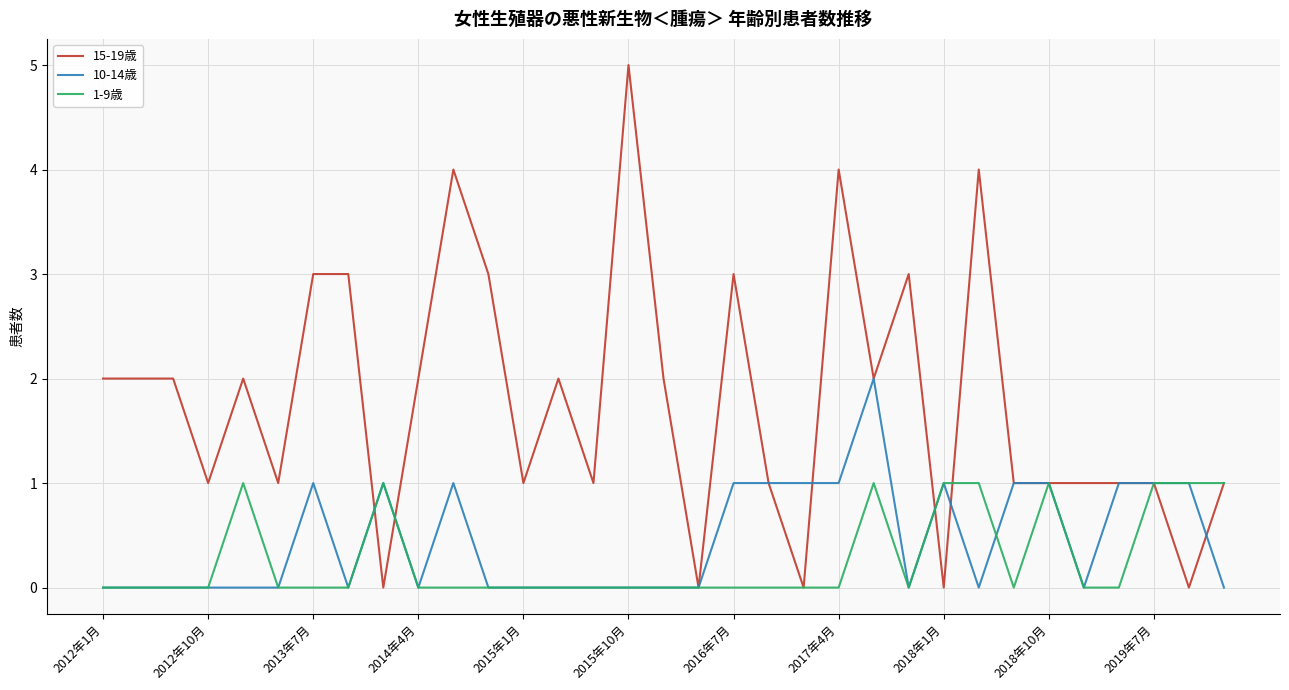

List the series in order of their peak value, lowest first.

1-9歳, 10-14歳, 15-19歳